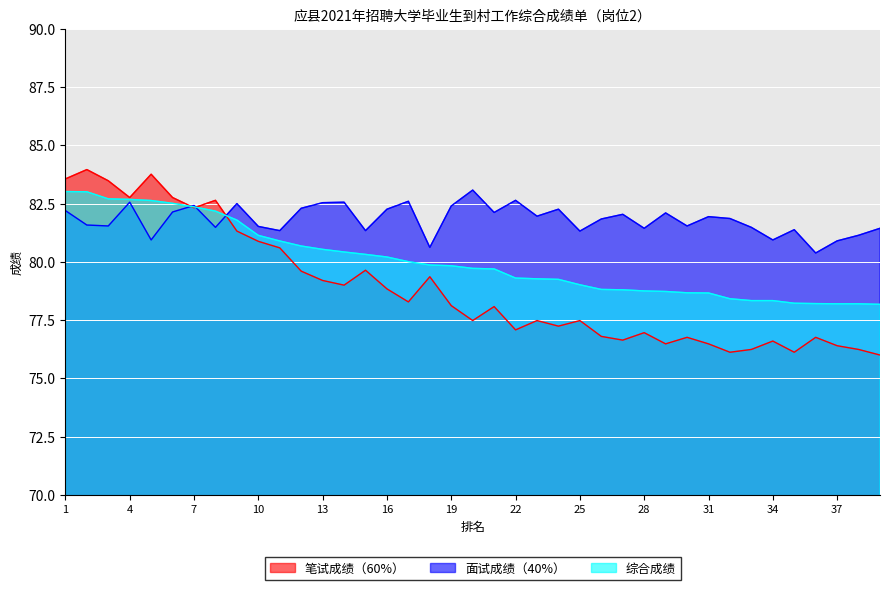

Where is the first local maximum for 面试成绩（40%）?

4